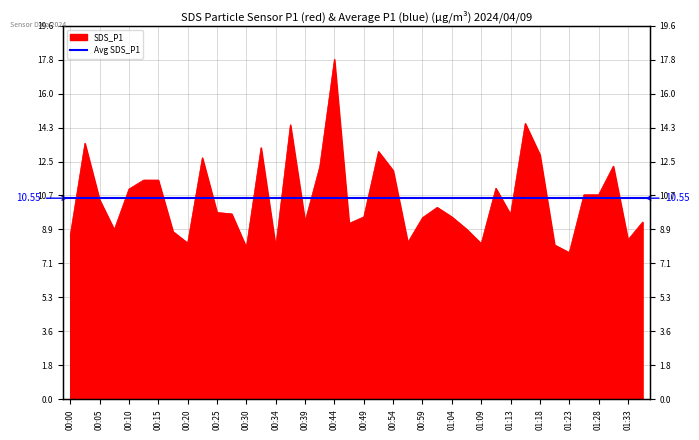

At which category does the chart reach its minimum across all series?

01:23